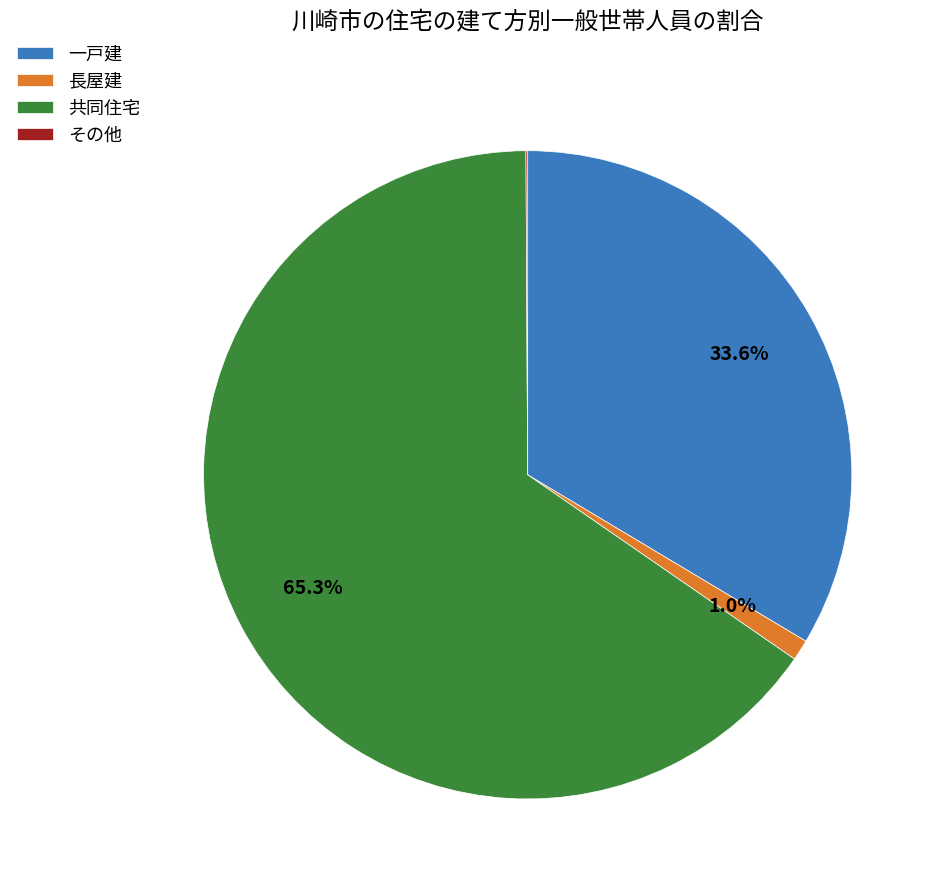

Which category has the biggest portion of the pie?

共同住宅